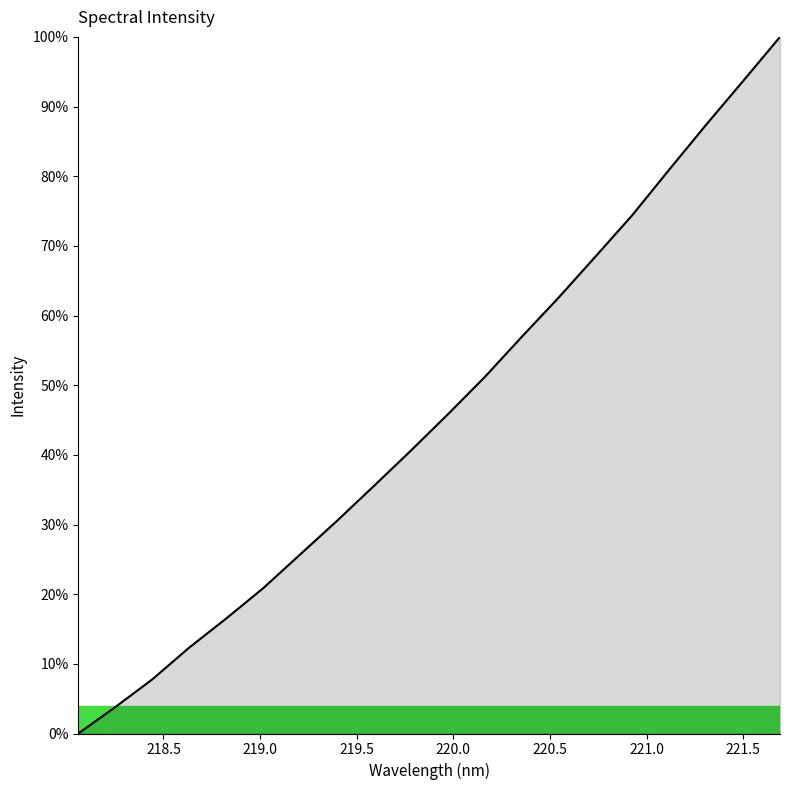

What is the difference between the maximum and minimum values?

100.0